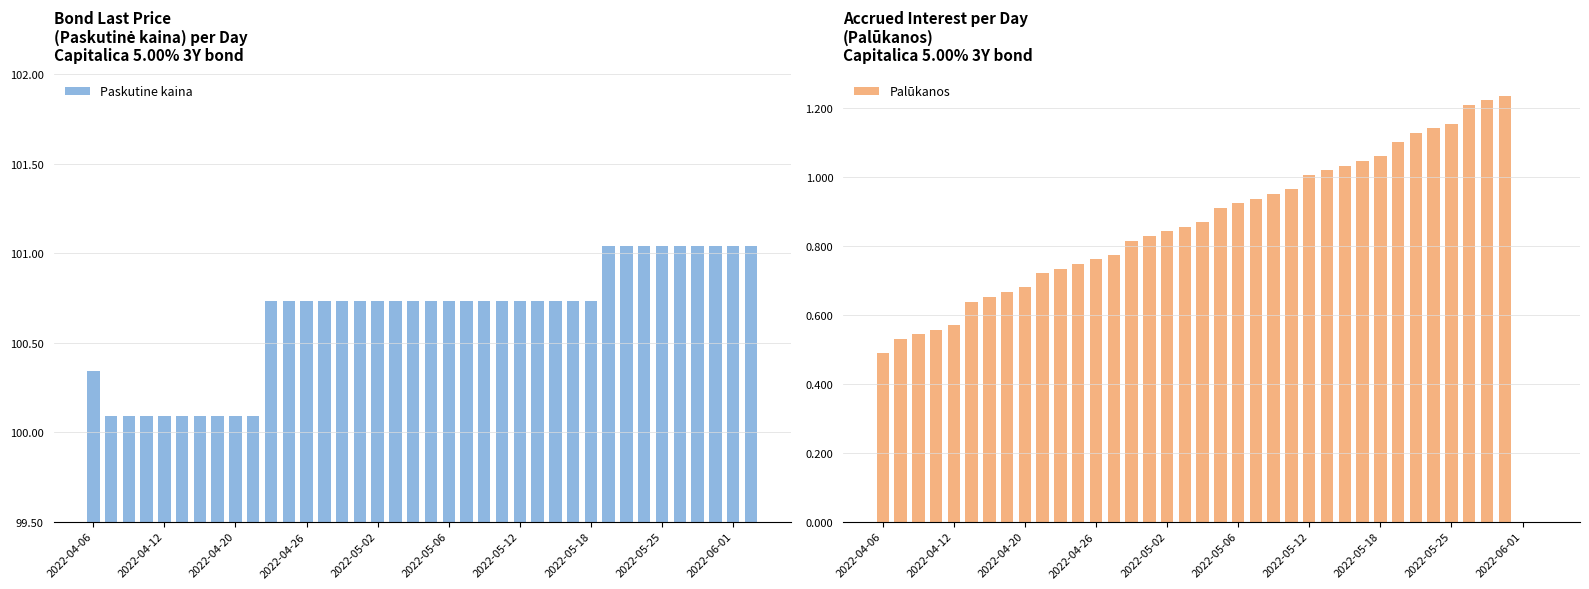

Reading left to right, list all the values displayed in this chart.

Paskutine kaina: 100.3	100.1	100.1	100.1	100.1	100.1	100.1	100.1	100.1	100.1	100.7	100.7	100.7	100.7	100.7	100.7	100.7	100.7	100.7	100.7	100.7	100.7	100.7	100.7	100.7	100.7	100.7	100.7	100.7	101.0	101.0	101.0	101.0	101.0	101.0	101.0	101.0	101.0
Palūkanos: 0.5	0.5	0.5	0.6	0.6	0.6	0.7	0.7	0.7	0.7	0.7	0.7	0.8	0.8	0.8	0.8	0.8	0.9	0.9	0.9	0.9	0.9	1.0	1.0	1.0	1.0	1.0	1.0	1.1	1.1	1.1	1.1	1.2	1.2	1.2	1.2	0.0	0.0